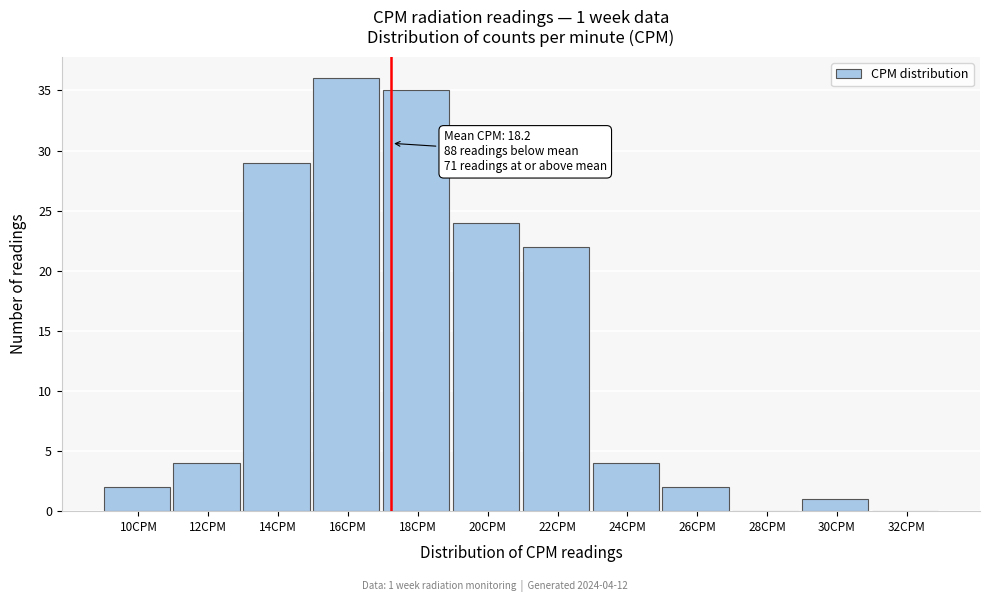

Reading left to right, list all the values displayed in this chart.

10CPM=2	12CPM=4	14CPM=29	16CPM=36	18CPM=35	20CPM=24	22CPM=22	24CPM=4	26CPM=2	28CPM=0	30CPM=1	32CPM=0